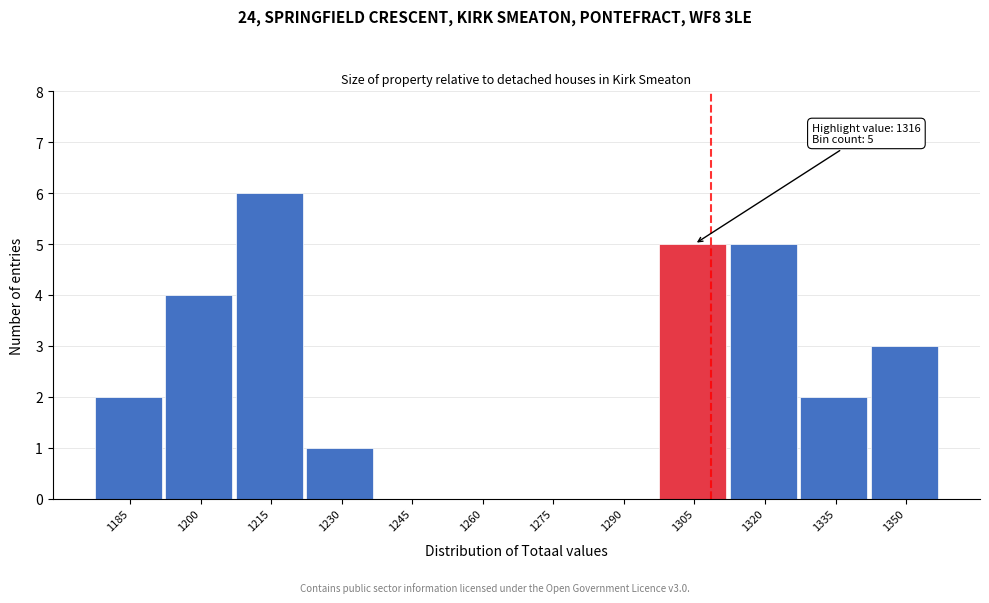

Reading left to right, extract all data points from this chart.

1185=2	1200=4	1215=6	1230=1	1245=0	1260=0	1275=0	1290=0	1305=5	1320=5	1335=2	1350=3